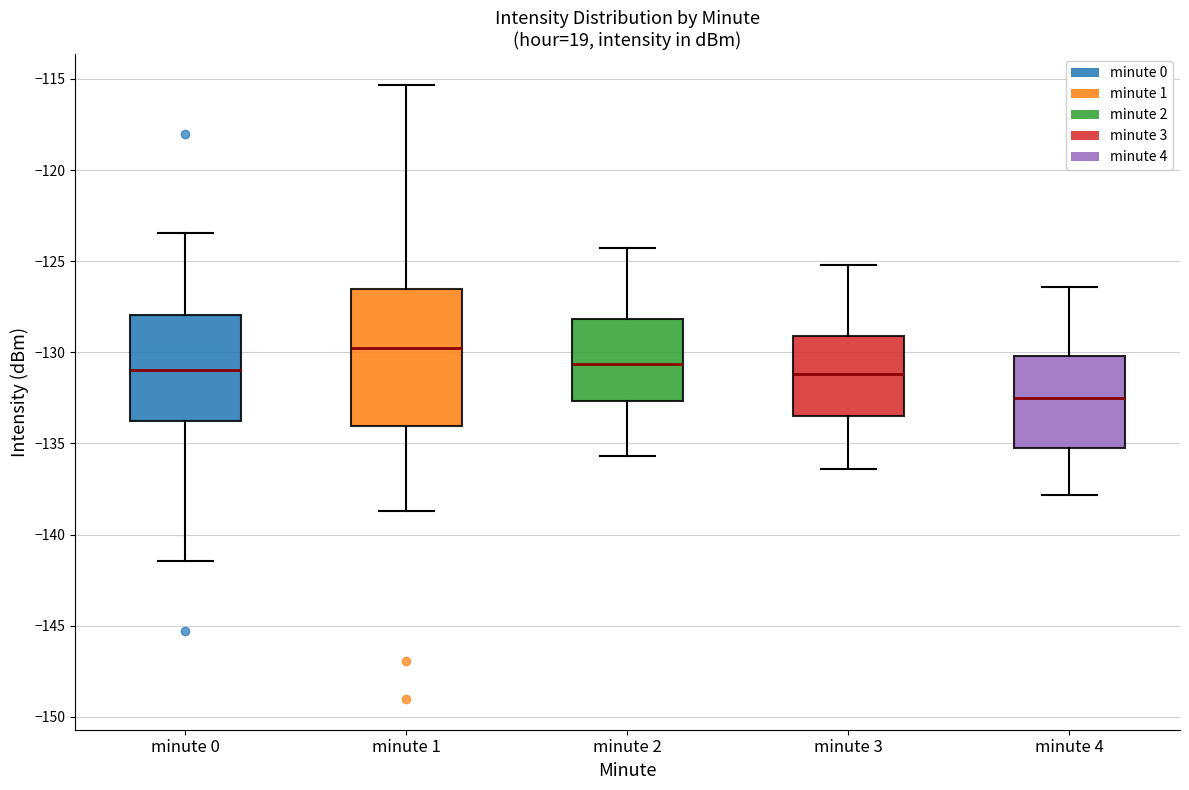

Where does the median line of the box for minute 0 sit on the y-axis? The values are not printed on the chart, so give them approximately, as read against the axis.

-131.0